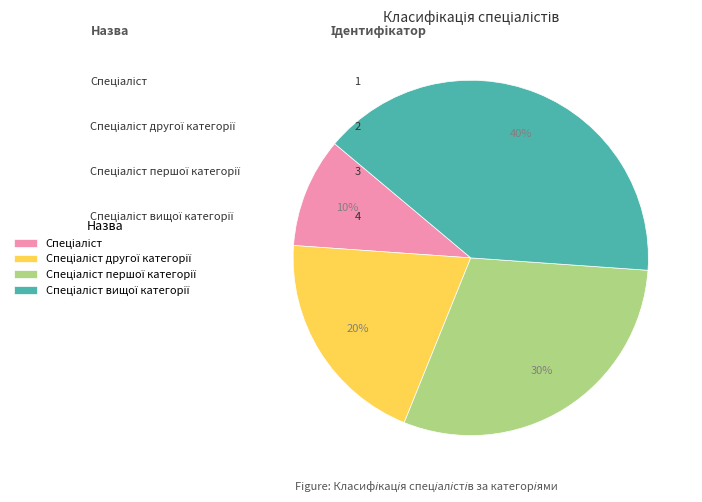

Is there any slice that represents more than half of the pie?

No